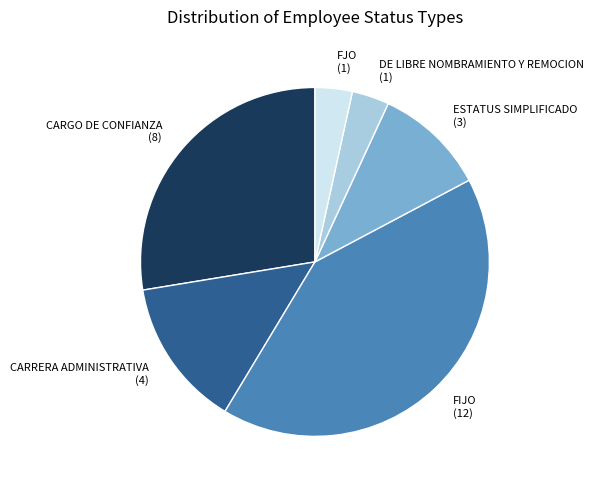

Is there any slice that represents more than half of the pie?

No